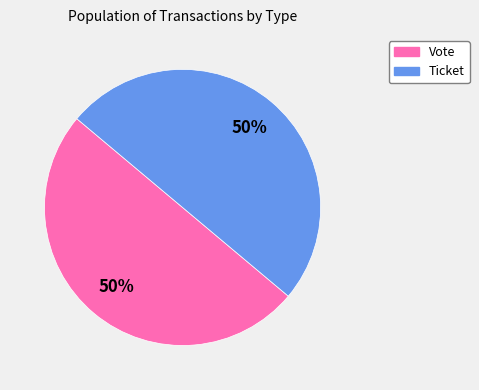

How many segments does this pie chart have?

2